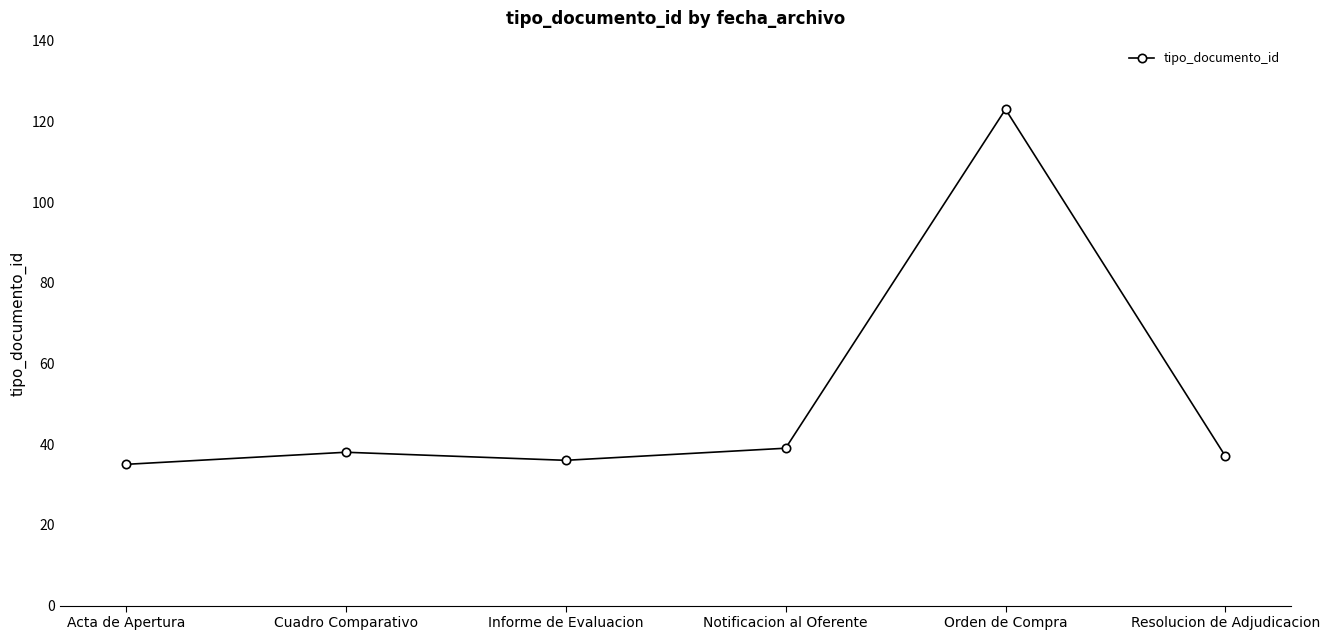

What is the approximate value at Notificacion al Oferente, to the nearest 10?

40